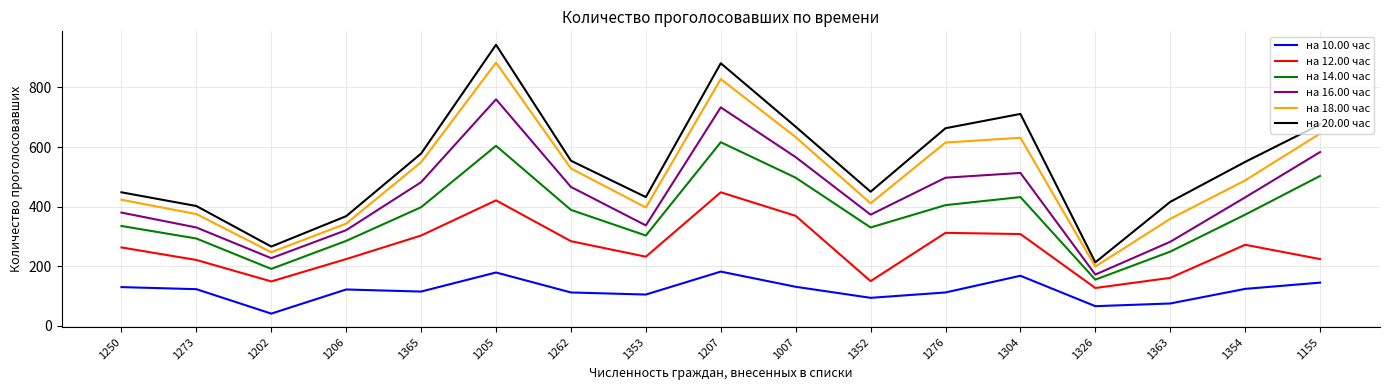

Rank the series by their maximum value, from lowest to highest.

на 10.00 час, на 12.00 час, на 14.00 час, на 16.00 час, на 18.00 час, на 20.00 час